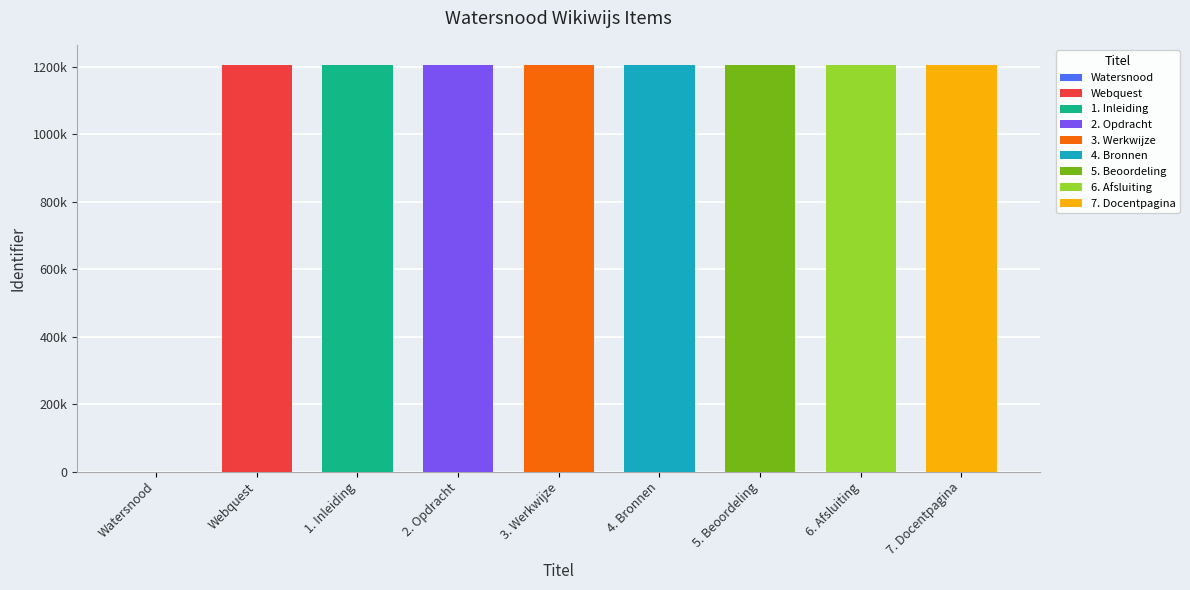

Where does the data first go above 1204810?

4. Bronnen